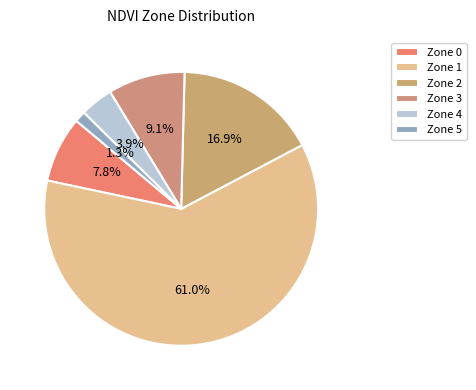

To the nearest percent, what is the average slice percentage?

17%